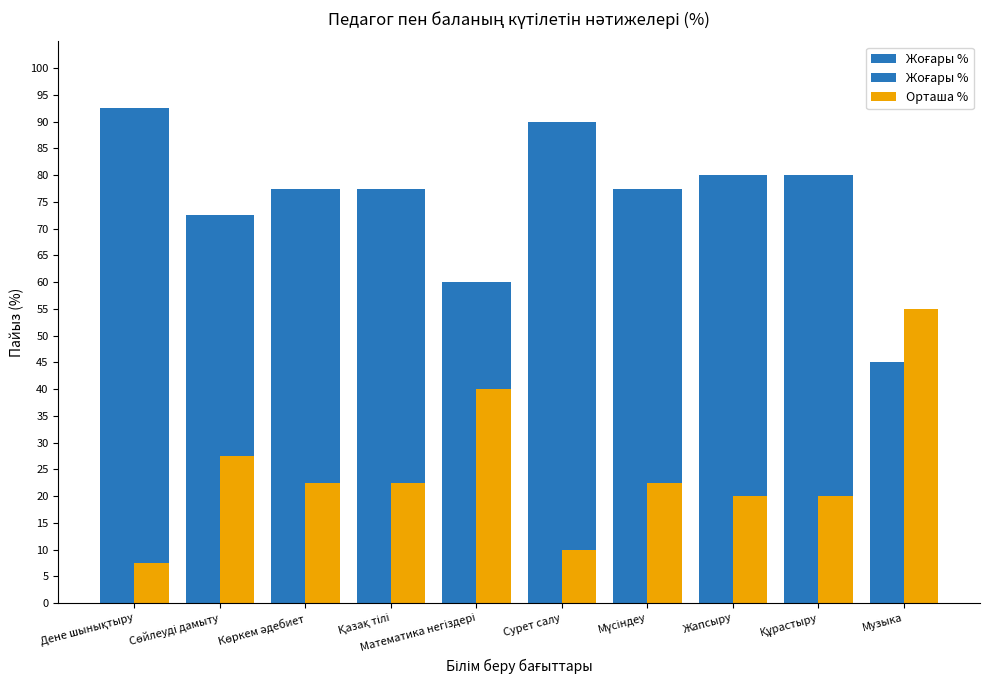

Where is Орташа % nearest to the value 31?

Сөйлеуді дамыту